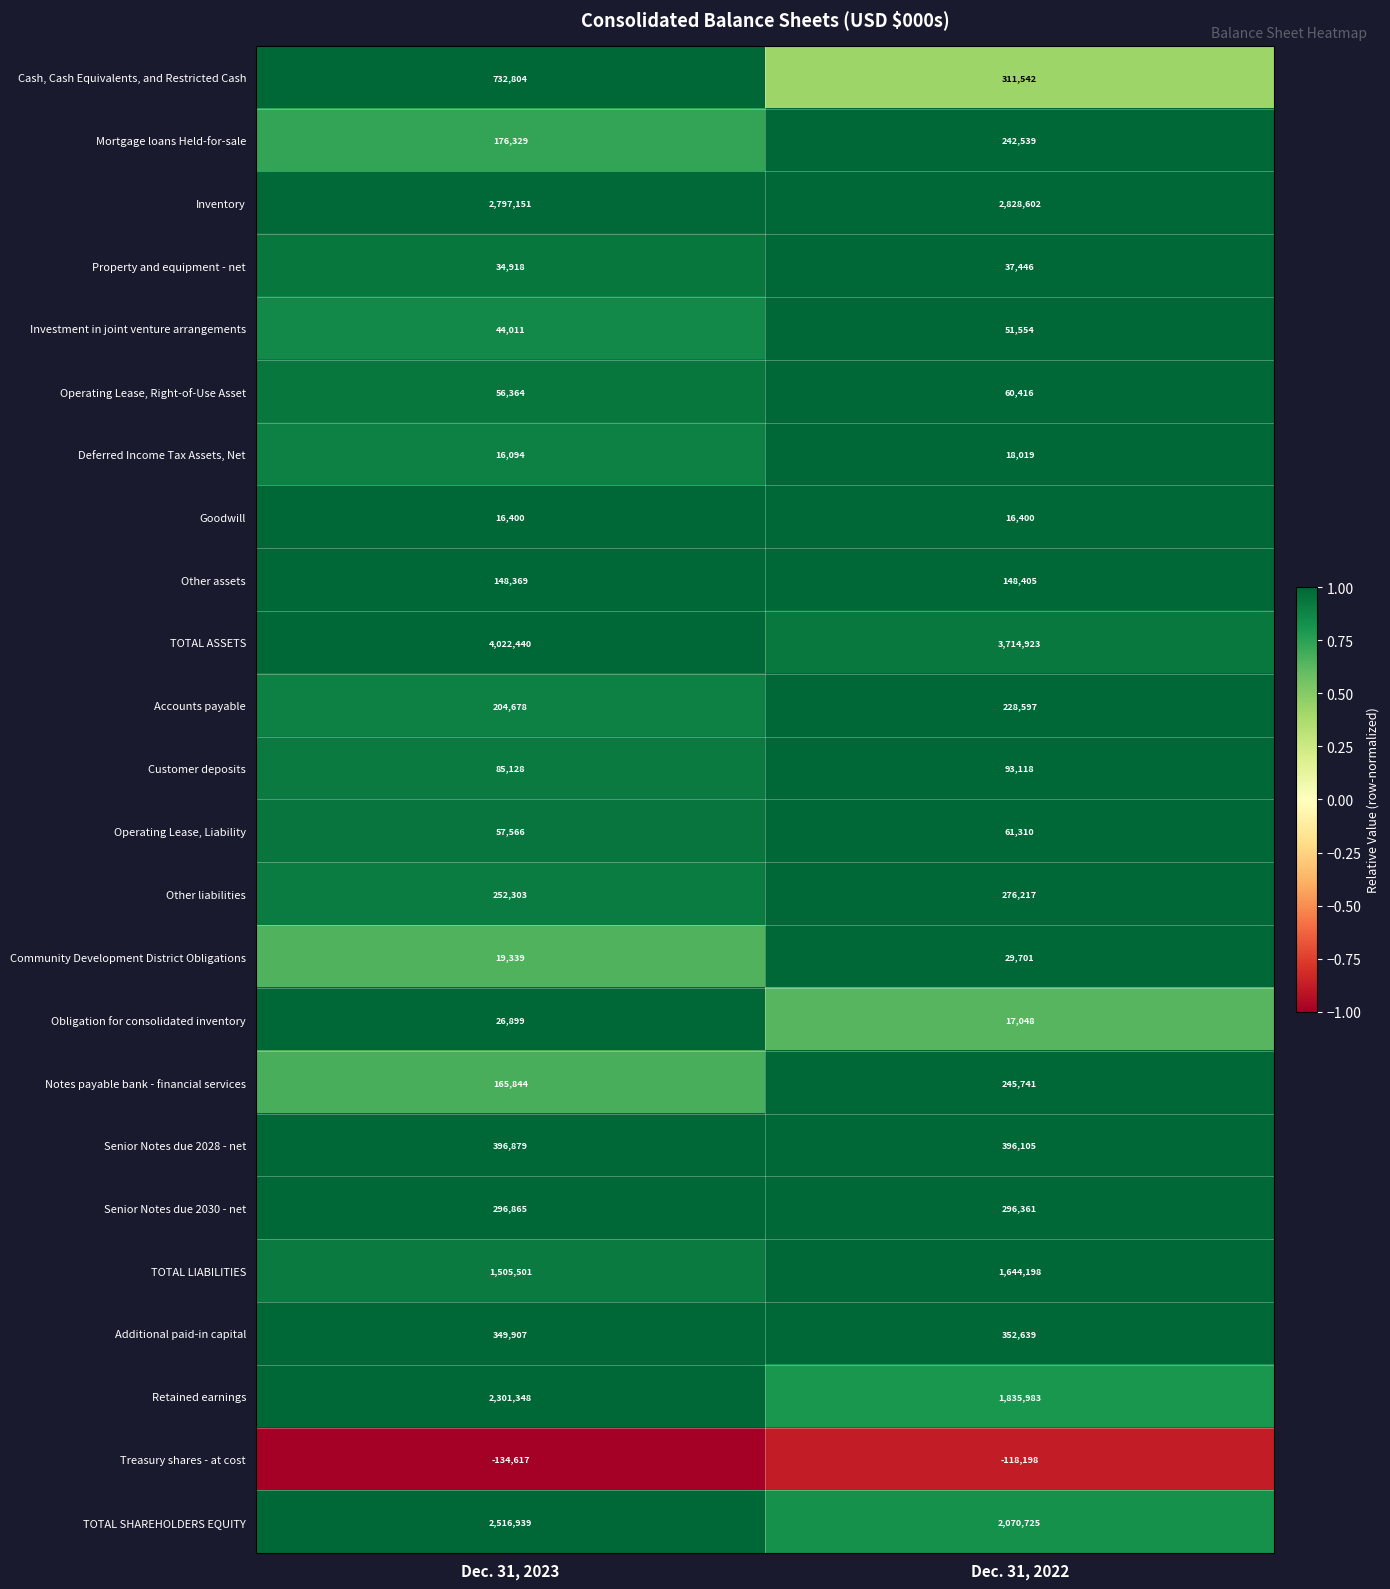

True or false: Other assets has a value of 148405 at Dec. 31, 2022.

True